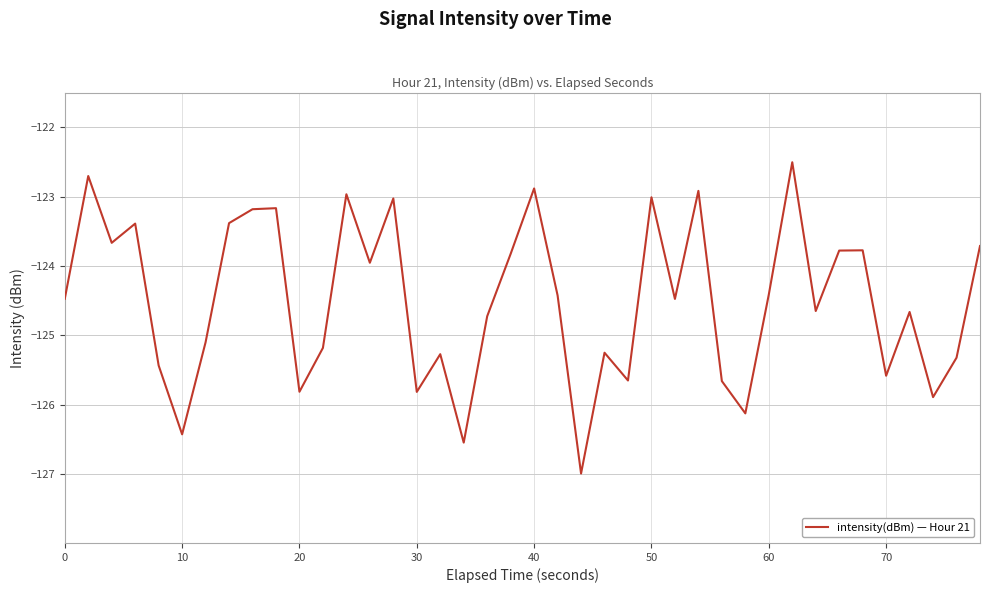

What is the maximum value shown in the chart?

-122.5